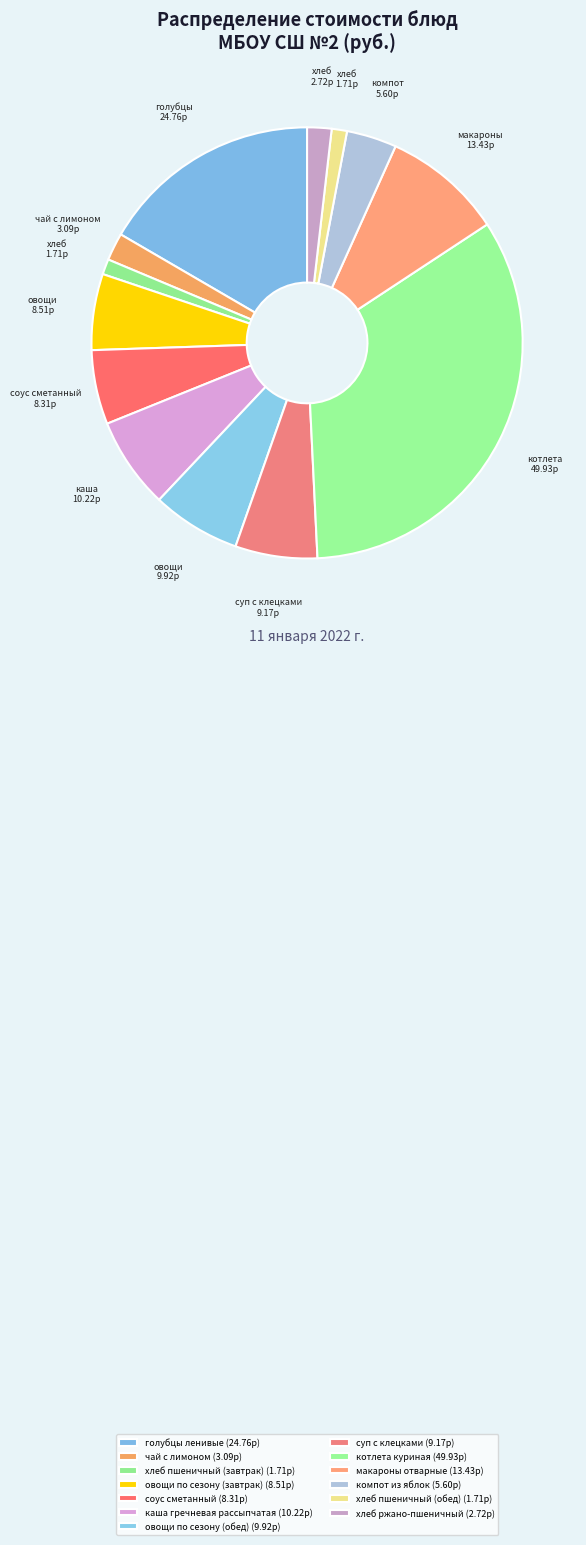

Rank the categories by value from highest to lowest.

котлета куриная, голубцы ленивые, макароны отварные, каша гречневая рассыпчатая, овощи по сезону (обед), суп с клецками, овощи по сезону (завтрак), соус сметанный, компот из яблок, чай с лимоном, хлеб ржано-пшеничный, хлеб пшеничный (завтрак), хлеб пшеничный (обед)